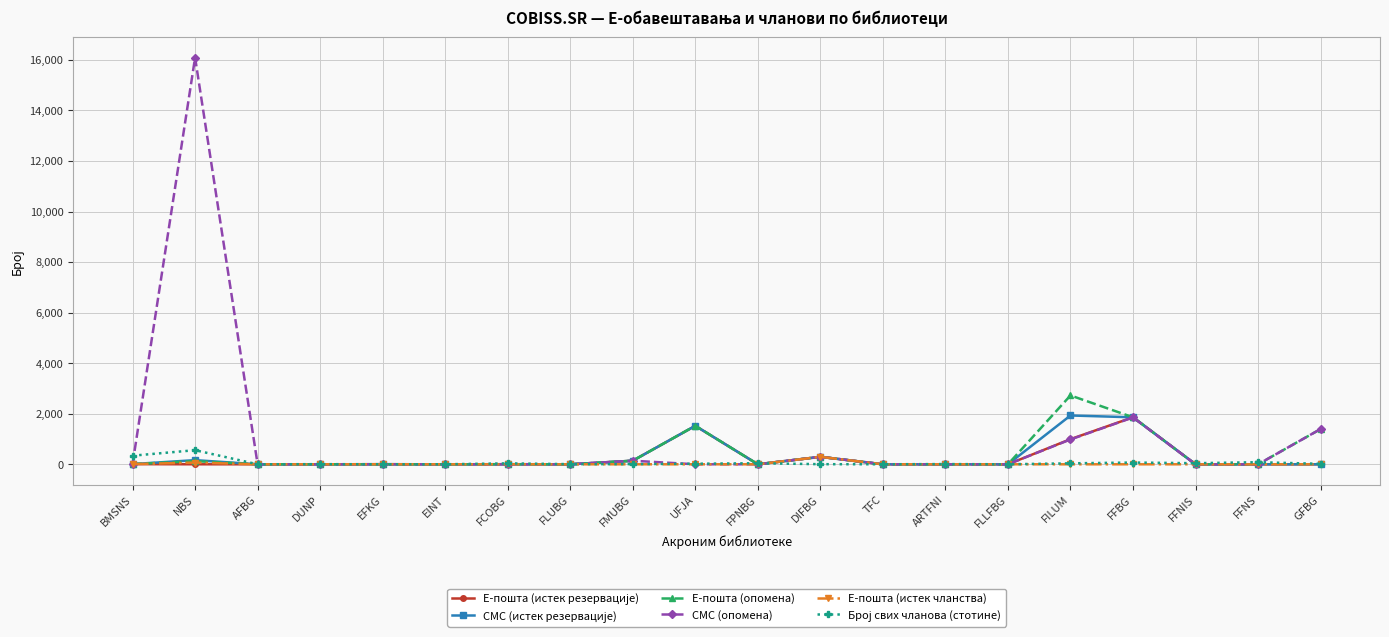

What is the greatest value displayed?

16089